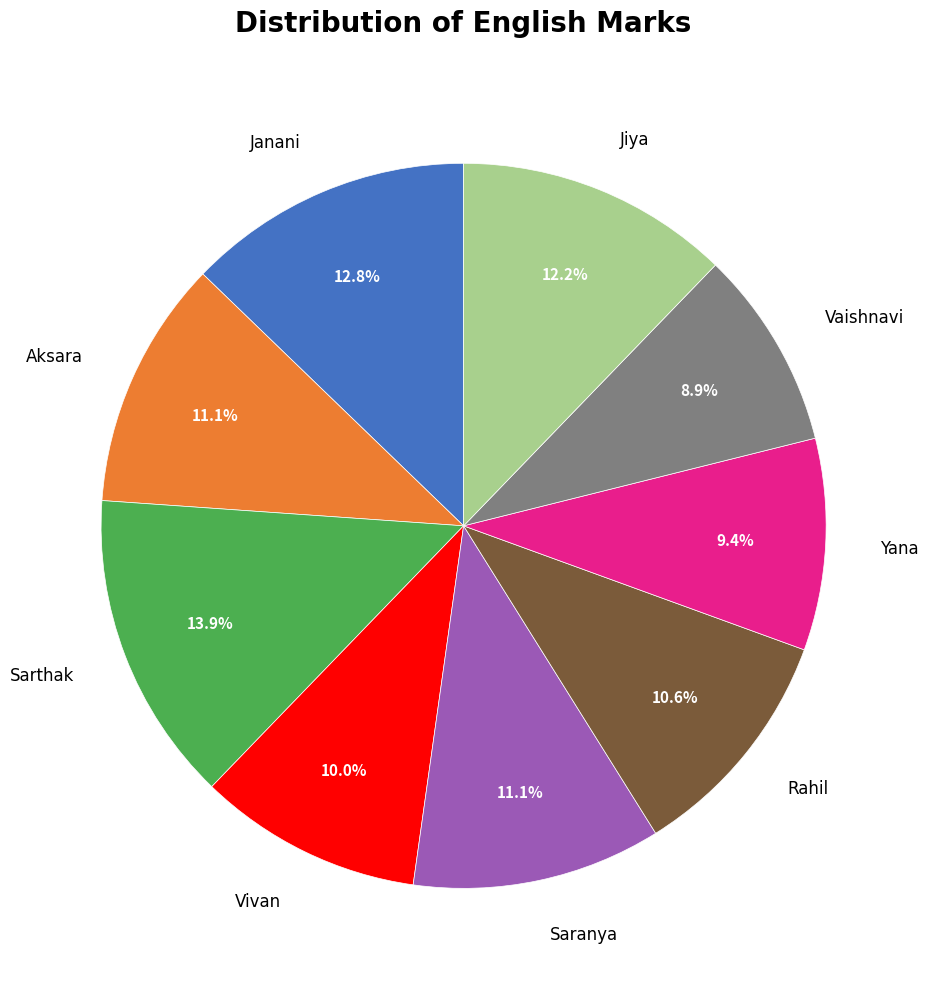

True or false: Jiya accounts for 12% of the total.

True